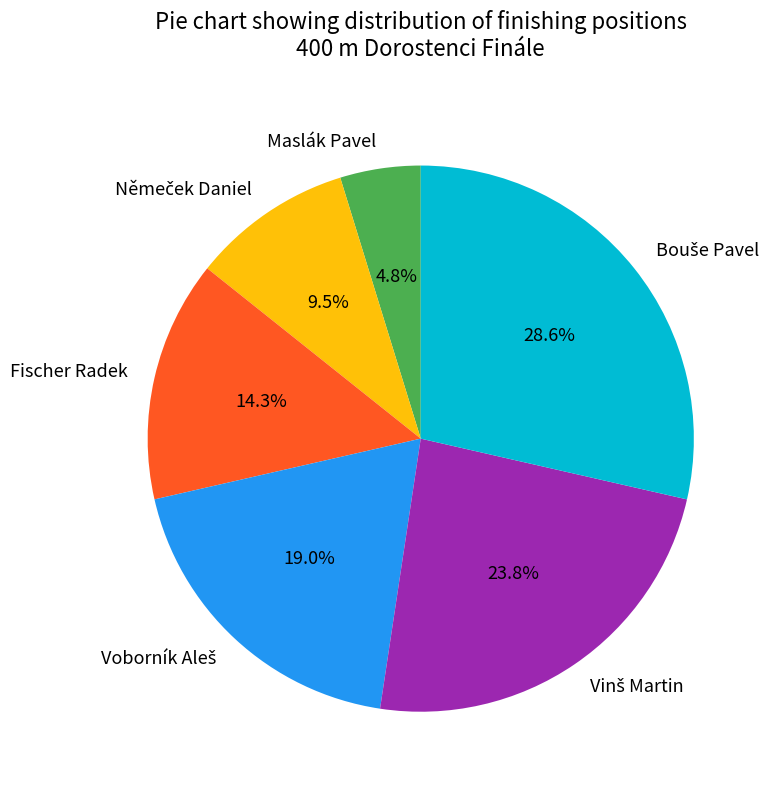

Which slice is the smallest?

Maslák Pavel